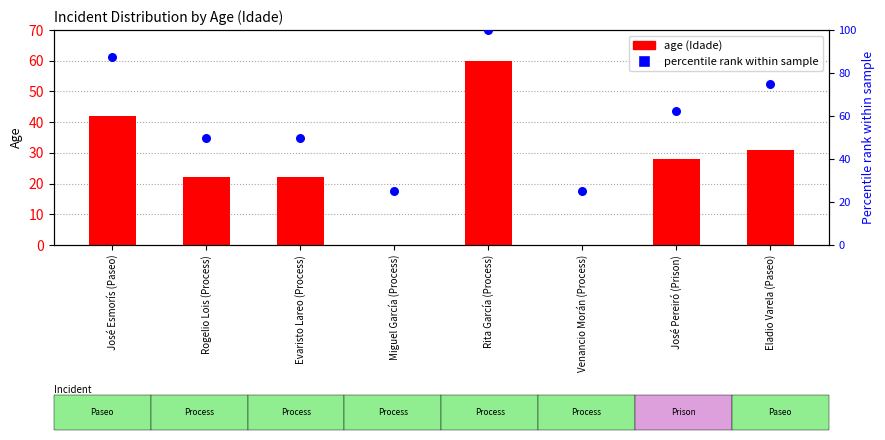

At how many categories does at least one series exceed 18?

8